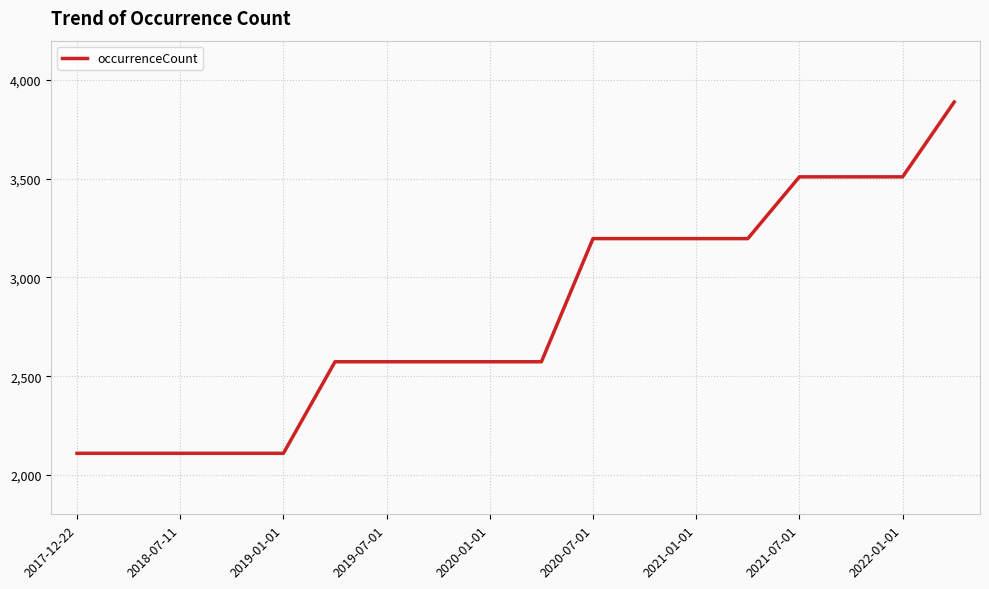

Reading right to left, list all the values displayed in this chart.

3889	3510	3510	3510	3197	3197	3197	3197	2573	2573	2573	2573	2573	2109	2109	2109	2109	2109